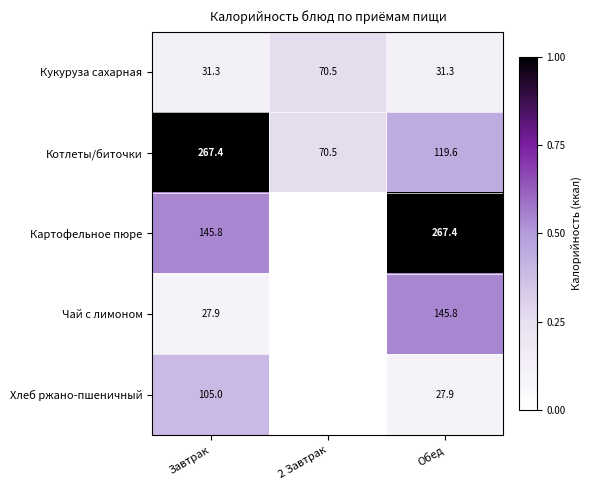

At which label does Кукуруза сахарная reach its peak?

2 Завтрак